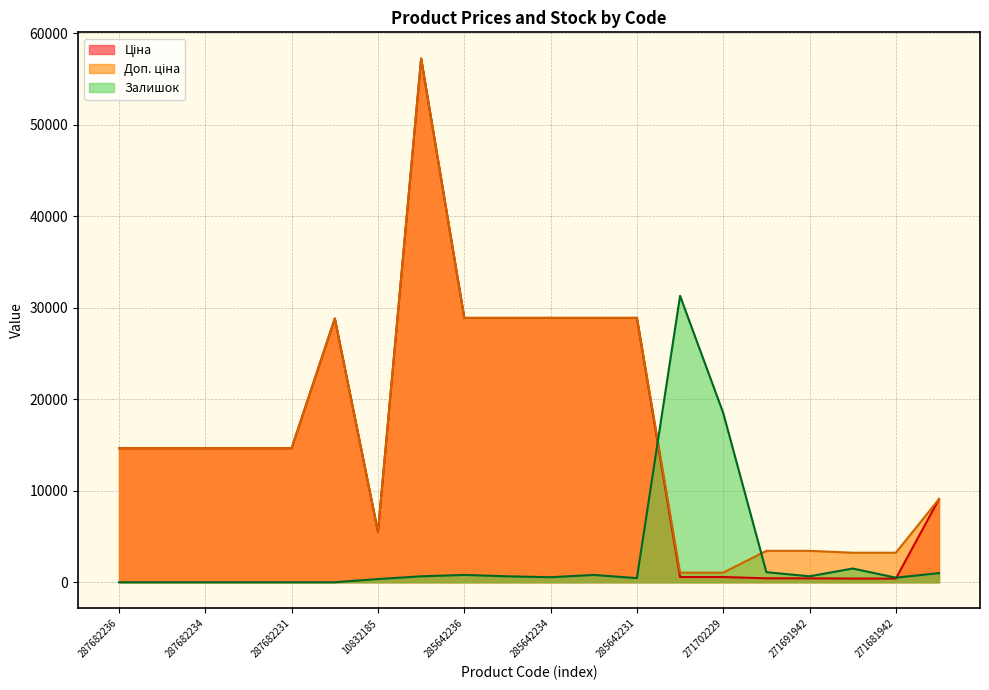

What is the difference between the maximum and second lowest values in the Ціна series?

56831.9